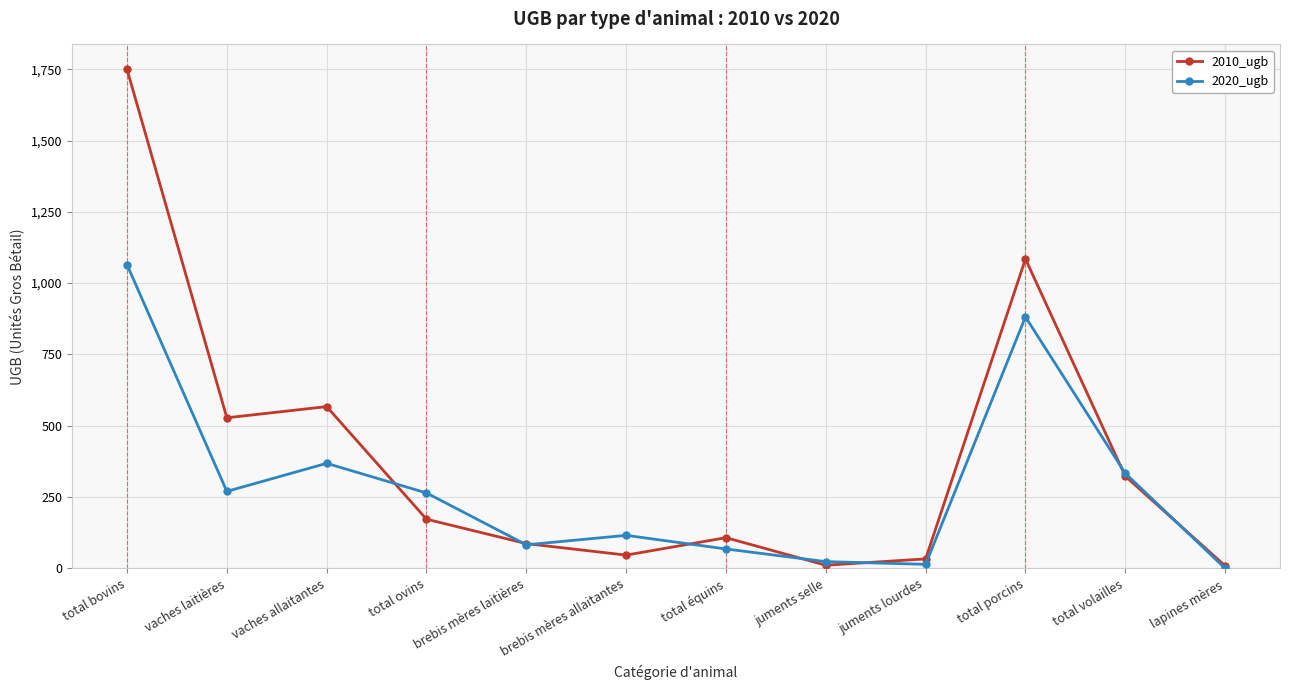

At which label does 2010_ugb reach its peak?

total bovins